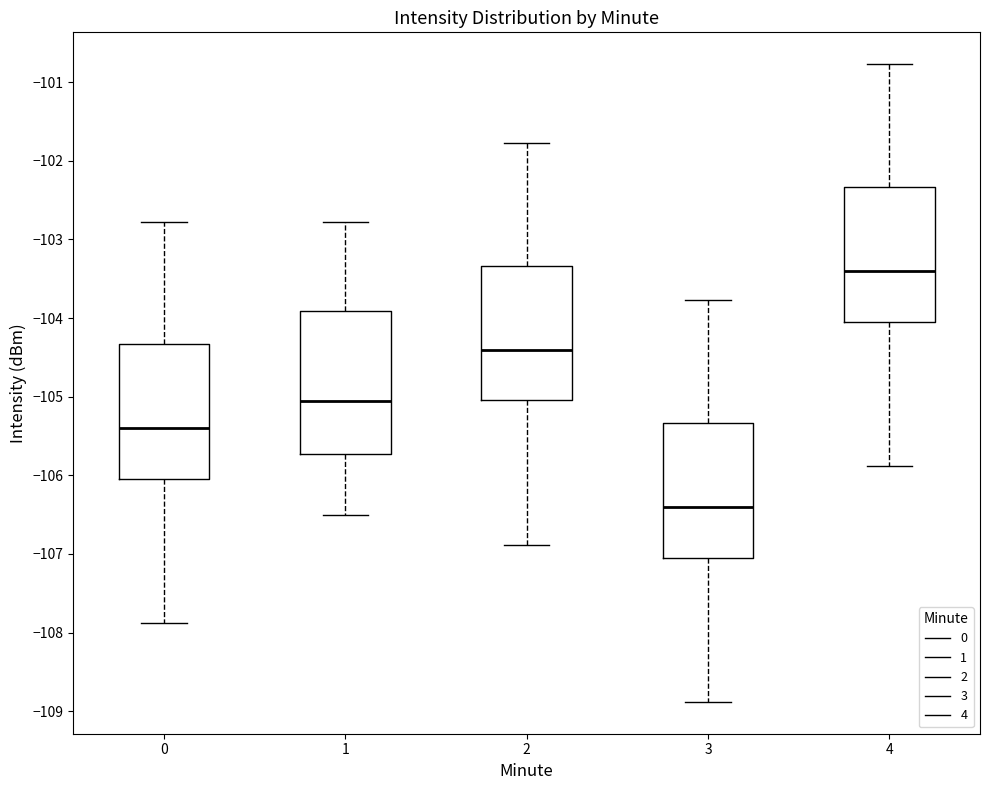

Reading left to right, read every box against the y-axis: the position of its median line, the range the box covers, and the ends of its whiskers. The values are not printed on the chart, so give them approximately, as read against the axis.

0: median -105.4, box -106.0 to -104.3, whiskers -107.9 to -102.8
1: median -105.1, box -105.7 to -103.9, whiskers -106.5 to -102.8
2: median -104.4, box -105.0 to -103.3, whiskers -106.9 to -101.8
3: median -106.4, box -107.0 to -105.3, whiskers -108.9 to -103.8
4: median -103.4, box -104.0 to -102.3, whiskers -105.9 to -100.8